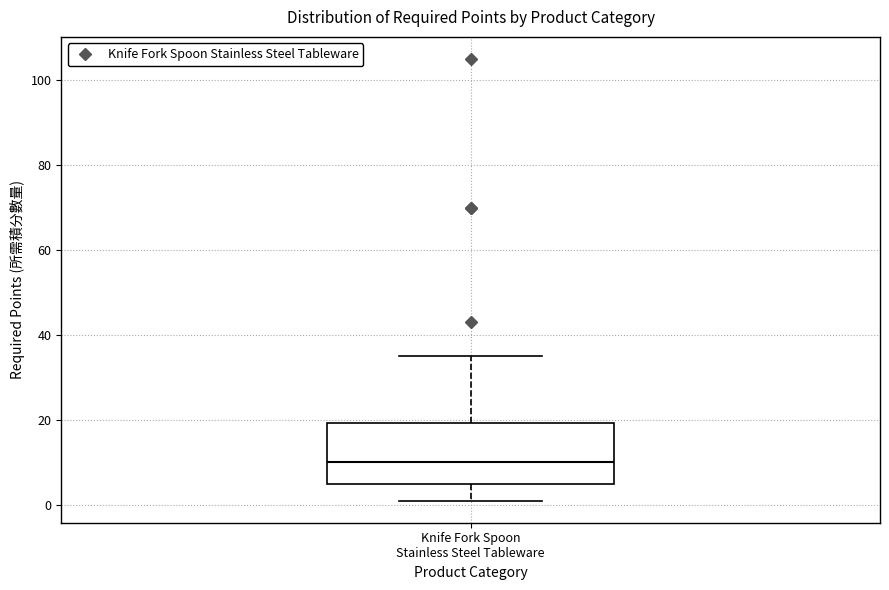

Transcribe this box plot: give where the median line is, the range the box spans, and where the two whiskers end, as read against the y-axis. The values are not printed on the chart, so give them approximately, as read against the axis.

median 10, box 6 to 20, whiskers 2 to 36